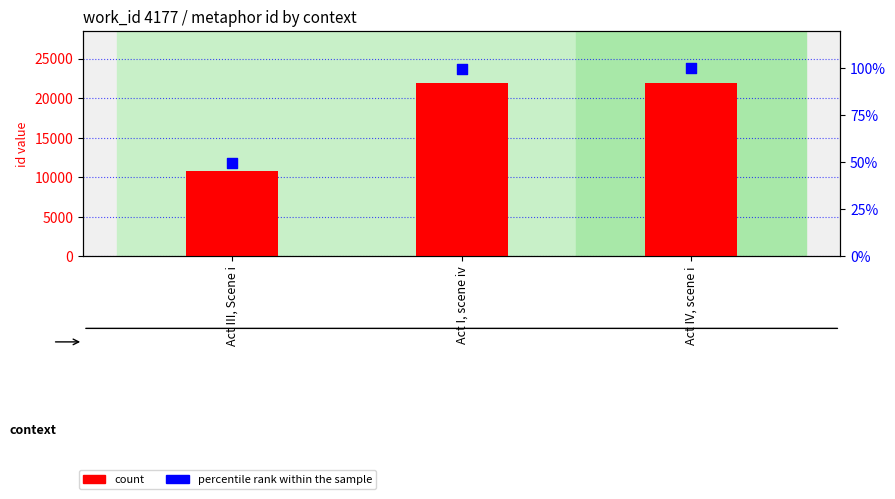

At which category is the sum across all series the highest?

Act IV, scene i